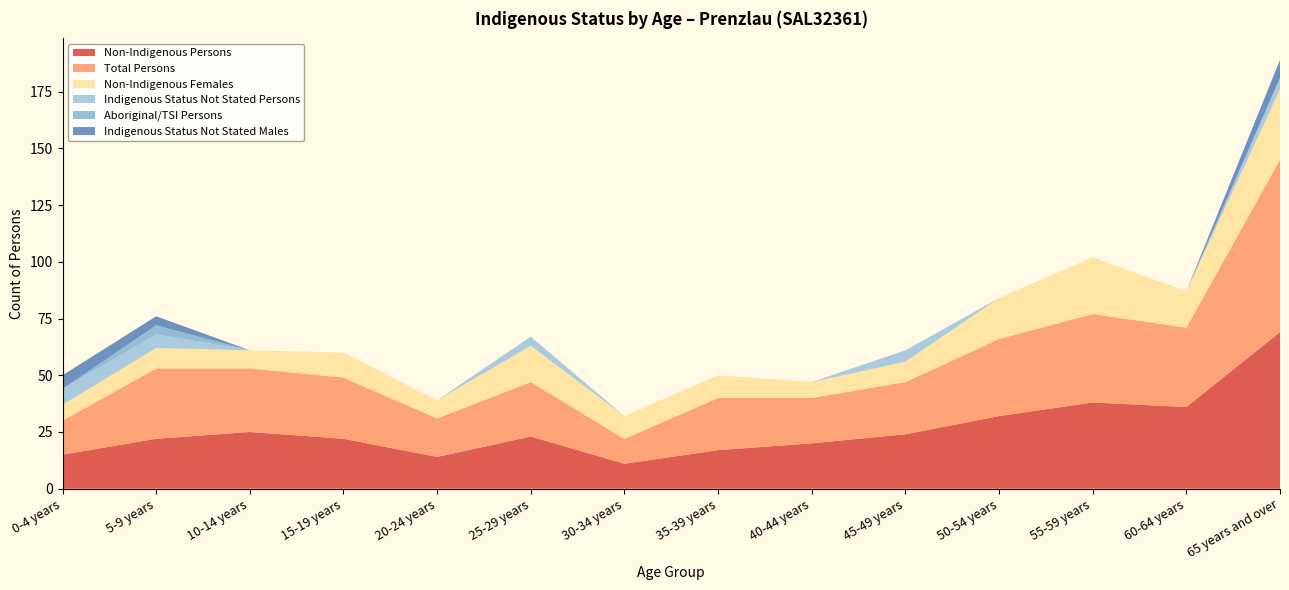

Reading right to left, list all the values displayed in this chart.

Non-Indigenous Persons: 65 years and over=69	60-64 years=36	55-59 years=38	50-54 years=32	45-49 years=24	40-44 years=20	35-39 years=17	30-34 years=11	25-29 years=23	20-24 years=14	15-19 years=22	10-14 years=25	5-9 years=22	0-4 years=15
Total Persons: 65 years and over=76	60-64 years=35	55-59 years=39	50-54 years=34	45-49 years=23	40-44 years=20	35-39 years=23	30-34 years=11	25-29 years=24	20-24 years=17	15-19 years=27	10-14 years=28	5-9 years=31	0-4 years=15
Non-Indigenous Females: 65 years and over=31	60-64 years=16	55-59 years=25	50-54 years=18	45-49 years=9	40-44 years=7	35-39 years=10	30-34 years=10	25-29 years=16	20-24 years=8	15-19 years=11	10-14 years=8	5-9 years=9	0-4 years=7
Indigenous Status Not Stated Persons: 65 years and over=5	60-64 years=0	55-59 years=0	50-54 years=0	45-49 years=5	40-44 years=0	35-39 years=0	30-34 years=0	25-29 years=4	20-24 years=0	15-19 years=0	10-14 years=0	5-9 years=6	0-4 years=7
Aboriginal/TSI Persons: 65 years and over=0	60-64 years=0	55-59 years=0	50-54 years=0	45-49 years=0	40-44 years=0	35-39 years=0	30-34 years=0	25-29 years=0	20-24 years=0	15-19 years=0	10-14 years=0	5-9 years=4	0-4 years=0
Indigenous Status Not Stated Males: 65 years and over=8	60-64 years=0	55-59 years=0	50-54 years=0	45-49 years=0	40-44 years=0	35-39 years=0	30-34 years=0	25-29 years=0	20-24 years=0	15-19 years=0	10-14 years=0	5-9 years=4	0-4 years=6